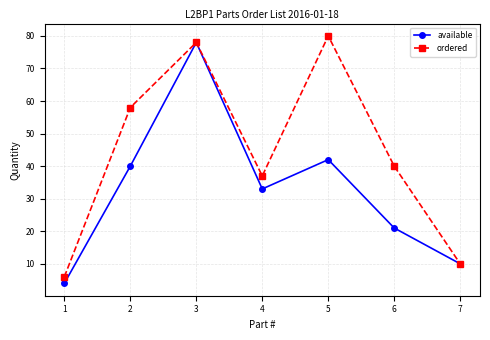

Which series changed the most between 1 and 4?

ordered